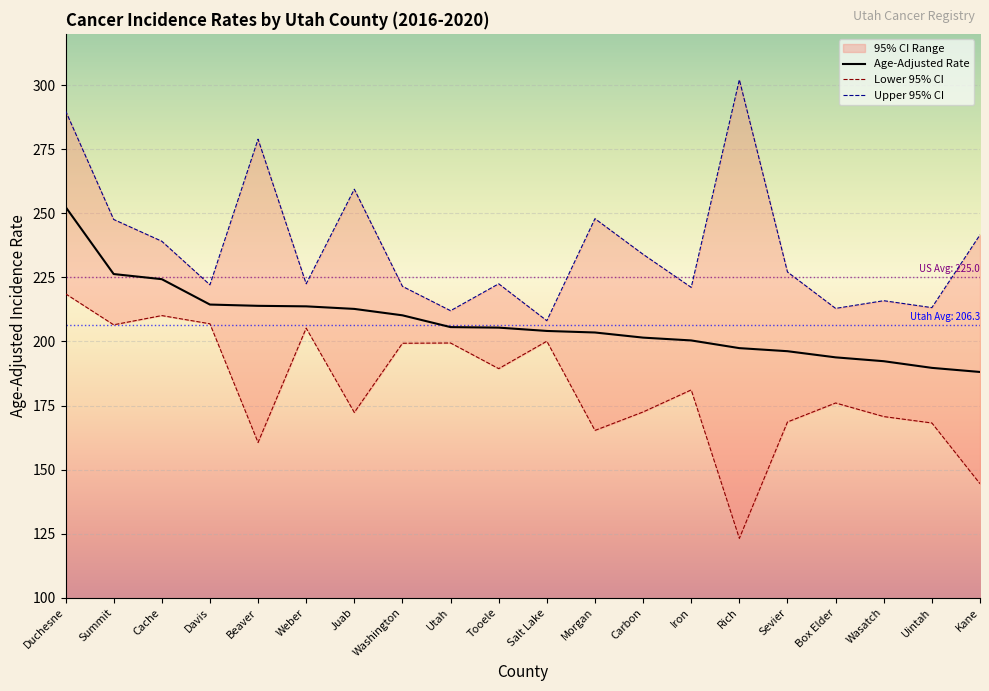

True or false: Upper 95% CI has a value of 313.9 at Tooele.

False